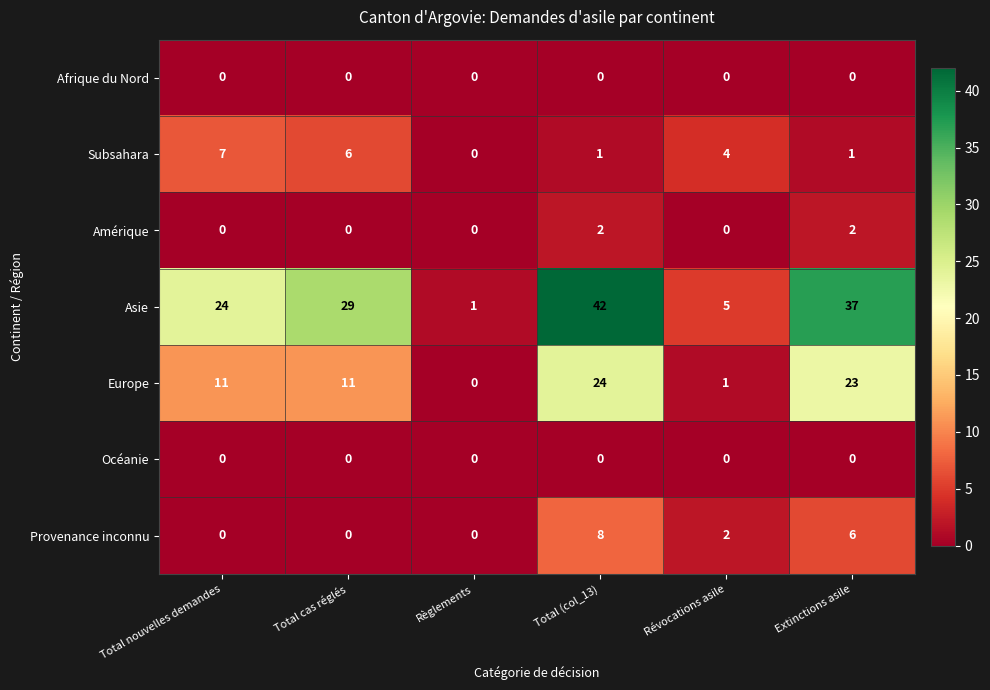

Where is Asie nearest to the value 21?

Total nouvelles demandes